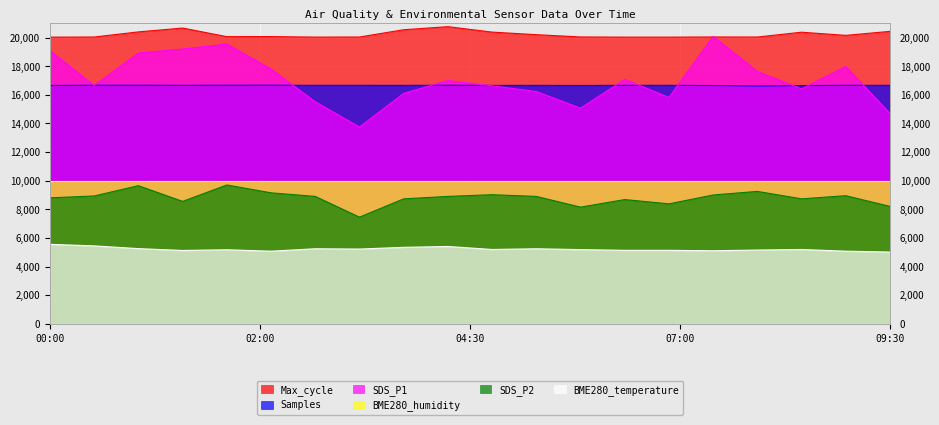

Where is the first local maximum for SDS_P2?

01:00